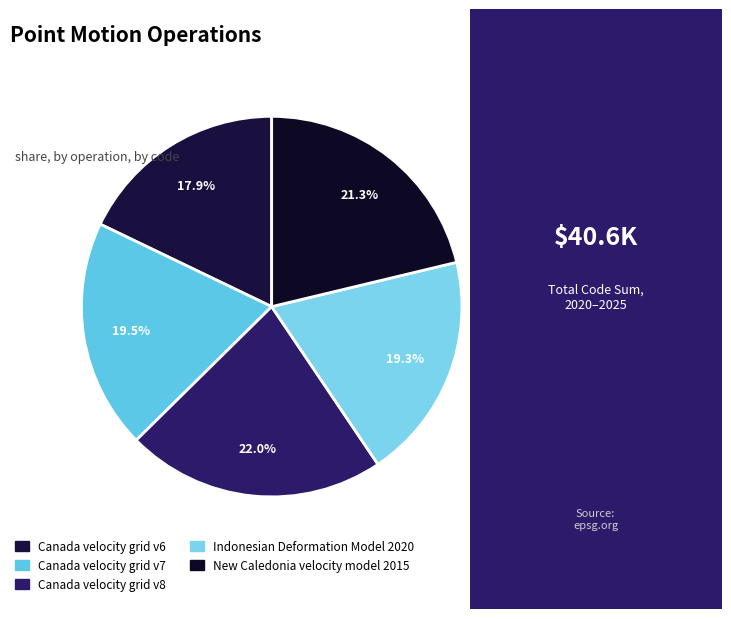

Does New Caledonia velocity model 2015 account for over 50% of the chart?

No